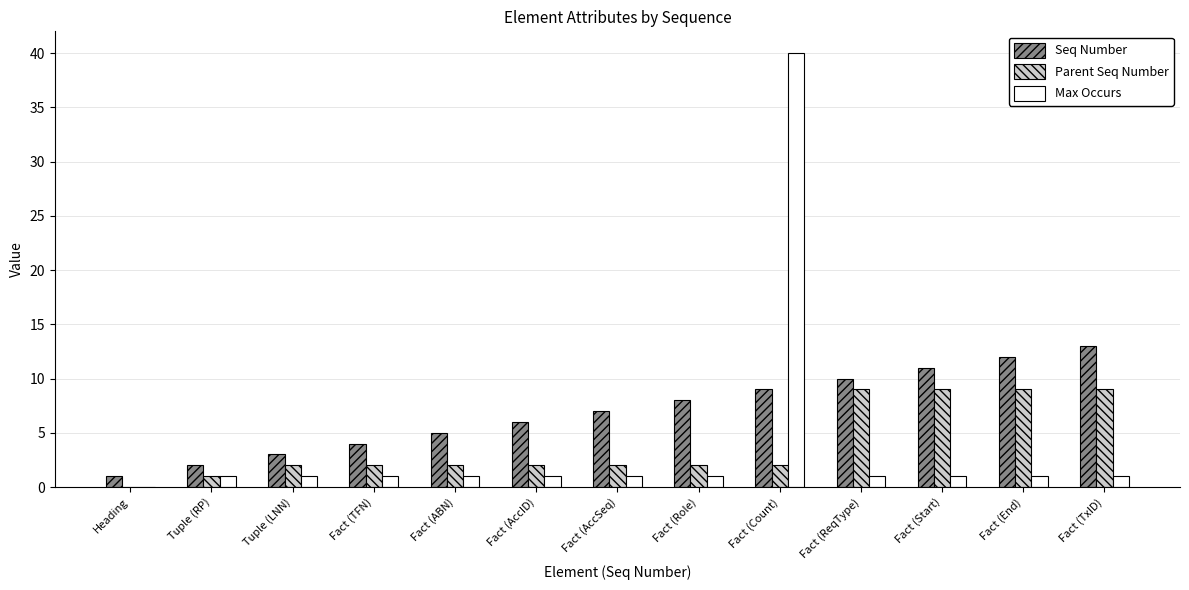

Which series has the largest total across all categories?

Seq Number